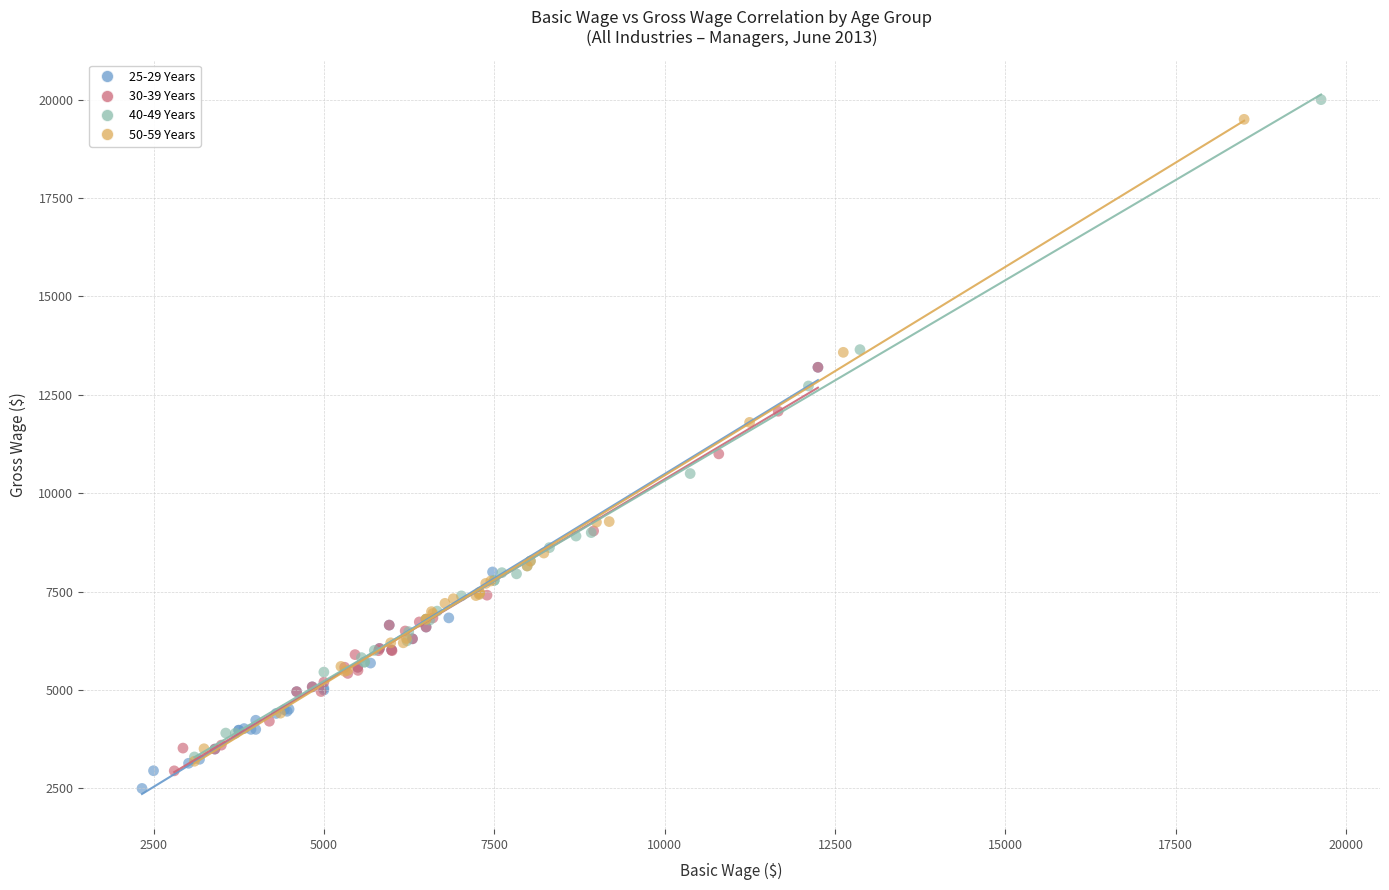

Which series has the largest Y range (max minus min)?

40-49 Years